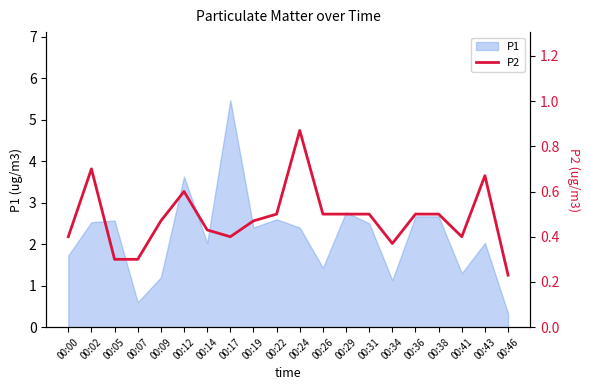

The value at 00:29 is 0.1. True or false?

False